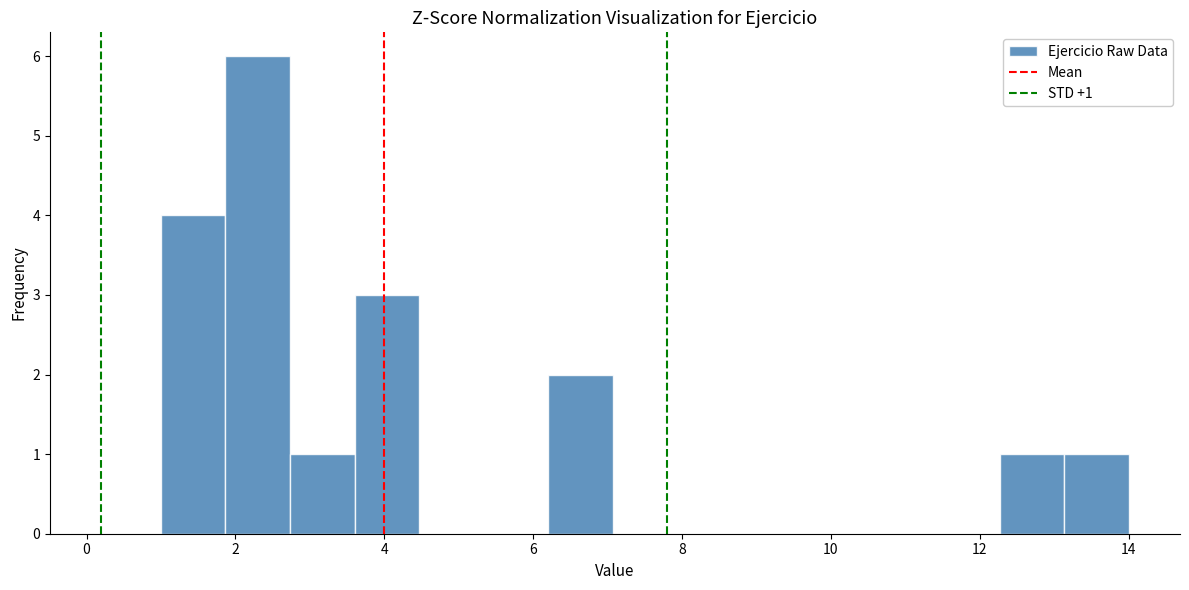

Over which range of the x-axis is the bar tallest?

1.8 to 2.8